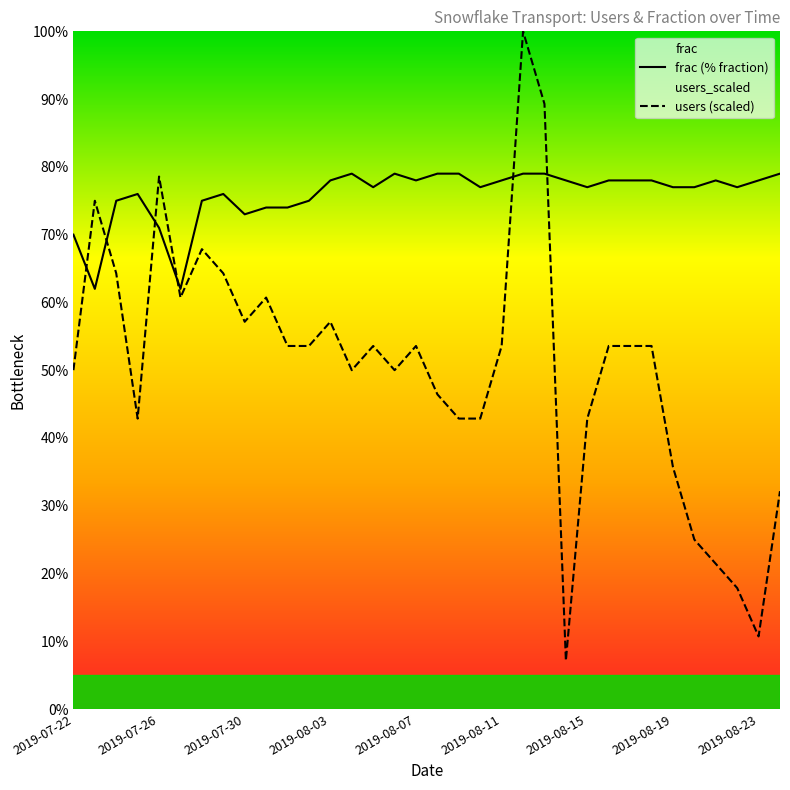

Which category has the highest value across all series?

21